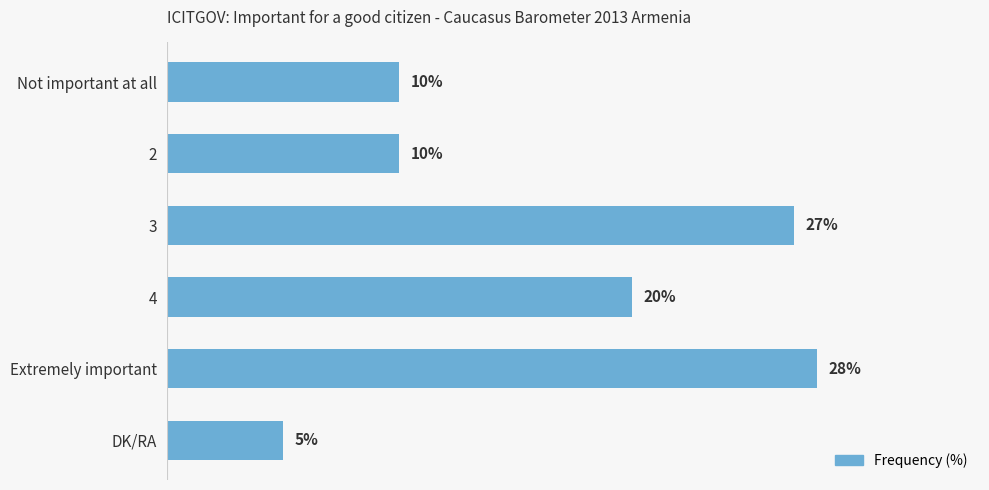

What is the label of the 1st bar from the top?

Not important at all